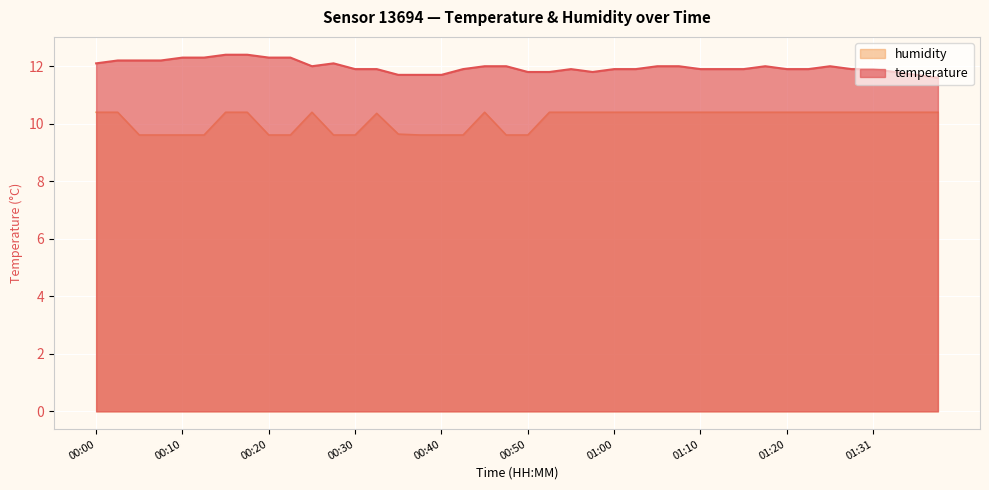

What is the lowest value of the temperature series?

11.6